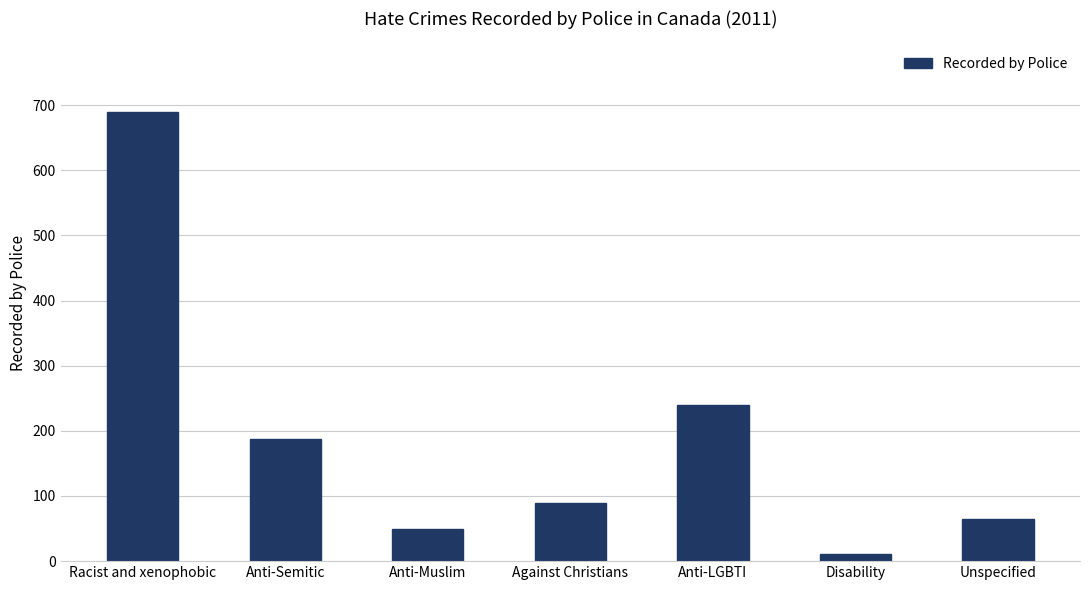

List the labels in order of value, largest first.

Racist and xenophobic, Anti-LGBTI, Anti-Semitic, Against Christians, Unspecified, Anti-Muslim, Disability